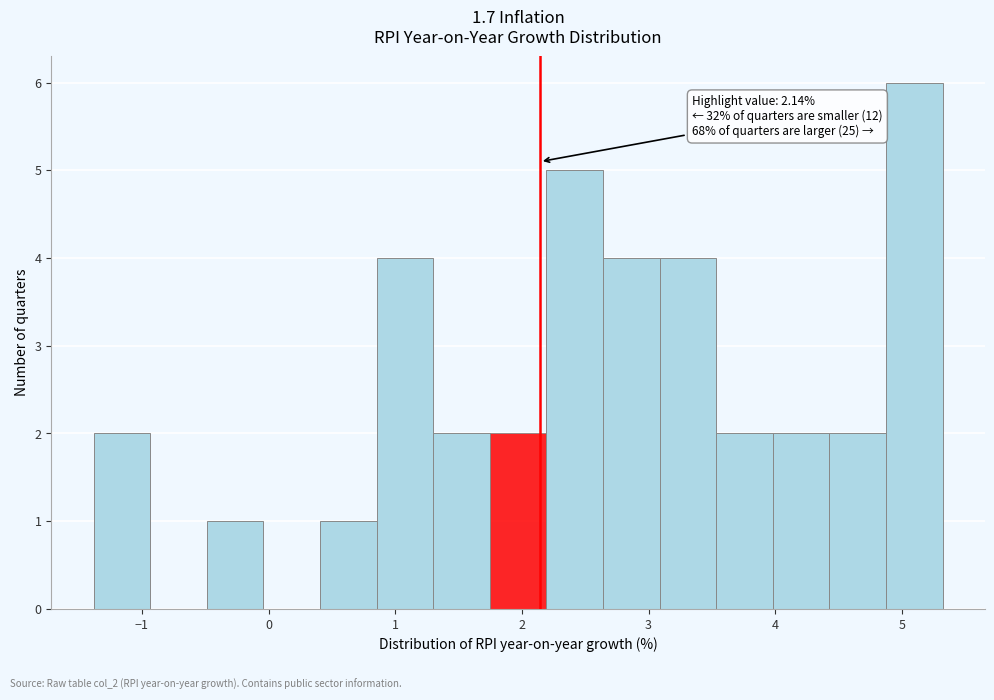

Over which range of the x-axis is the bar tallest?

4.9 to 5.3